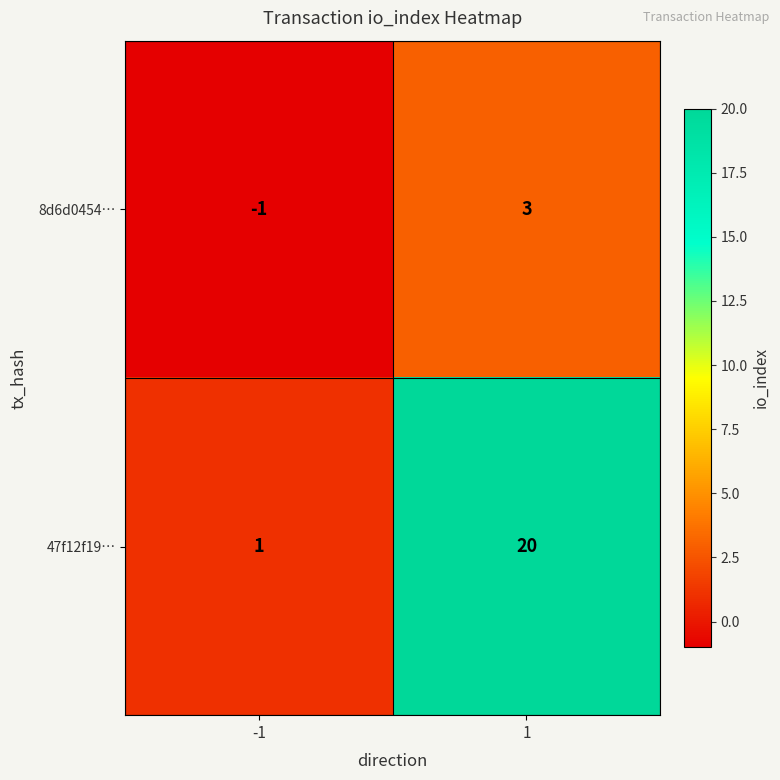

Which series changed the most between -1 and 1?

47f12f19…